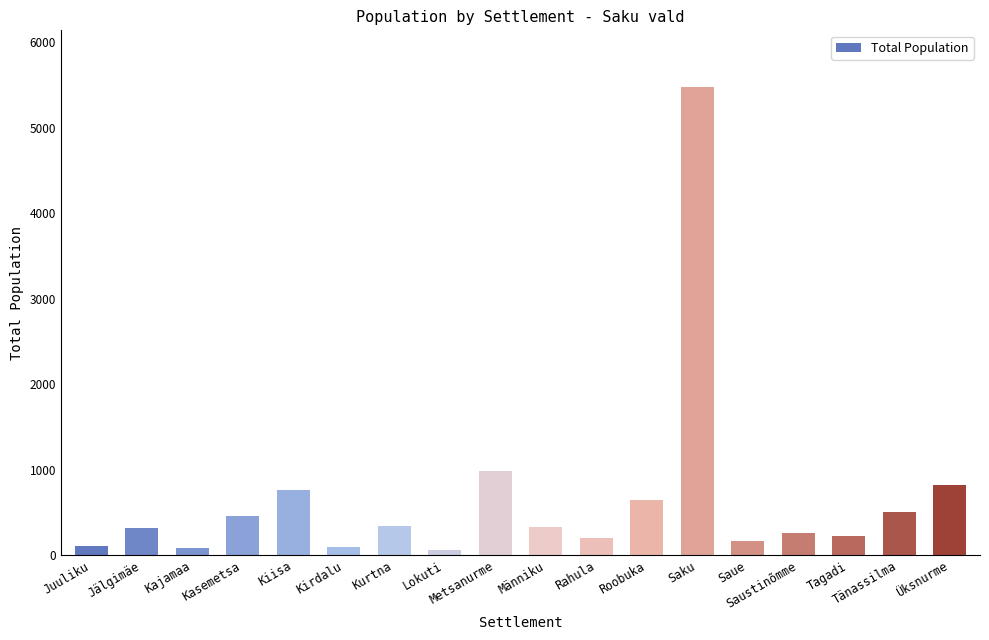

What is the change in value from Saku to Üksnurme?

-4658